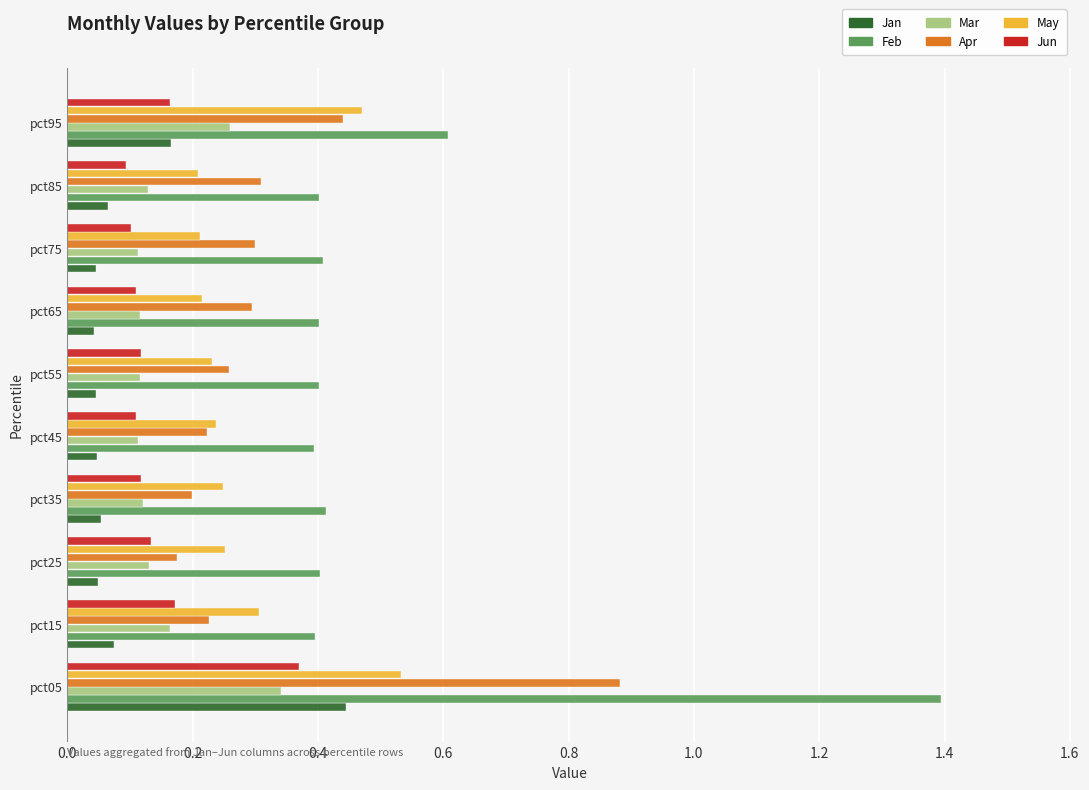

The value of Apr at pct85 is 0.5. True or false?

False